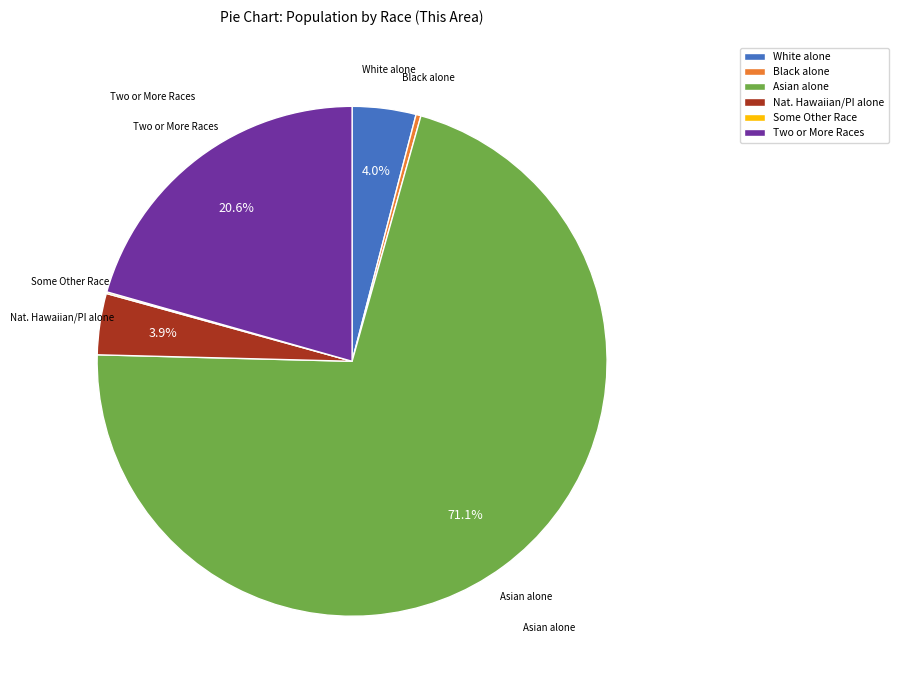

Does Asian alone represent more than half of the total?

Yes